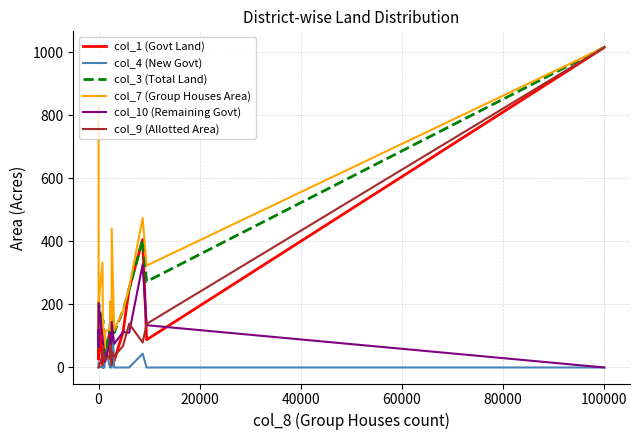

Which series has the largest total across all categories?

col_7 (Group Houses Area)